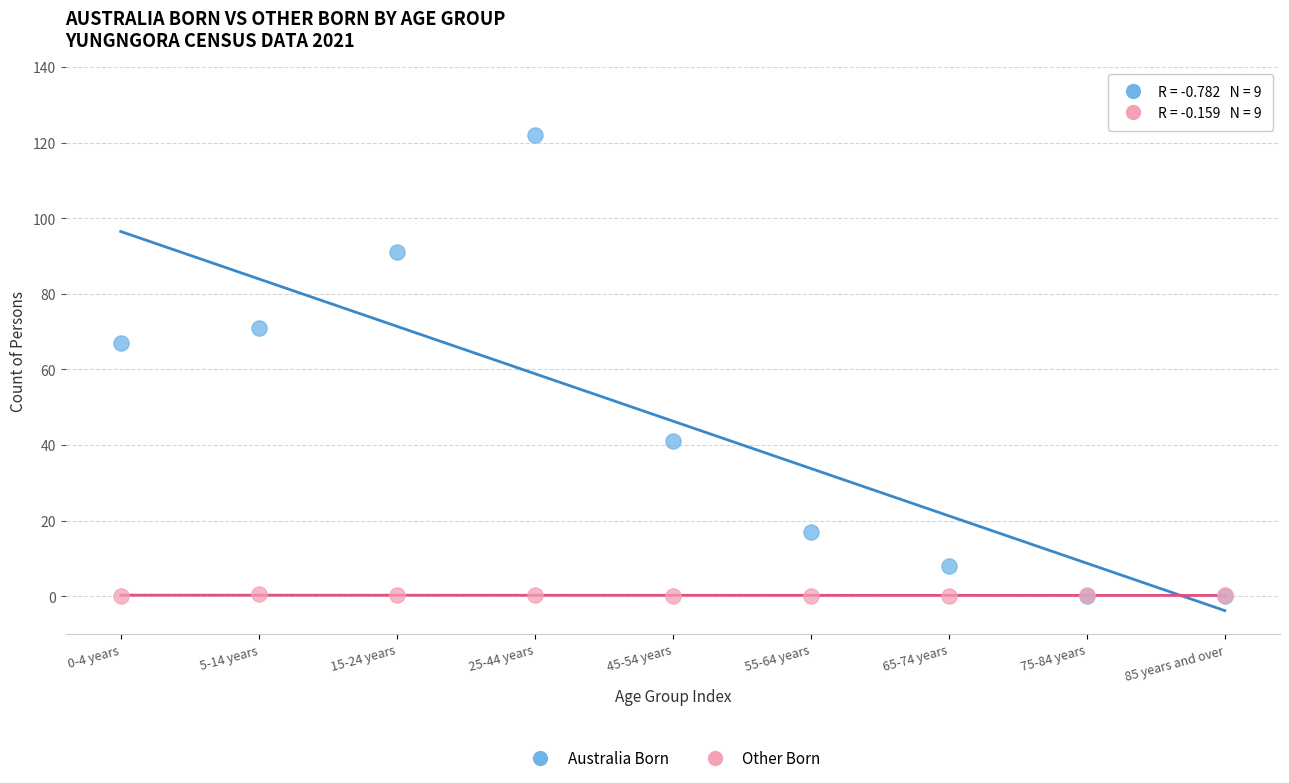

Across all series, what Y value is closest to 61?

67.0